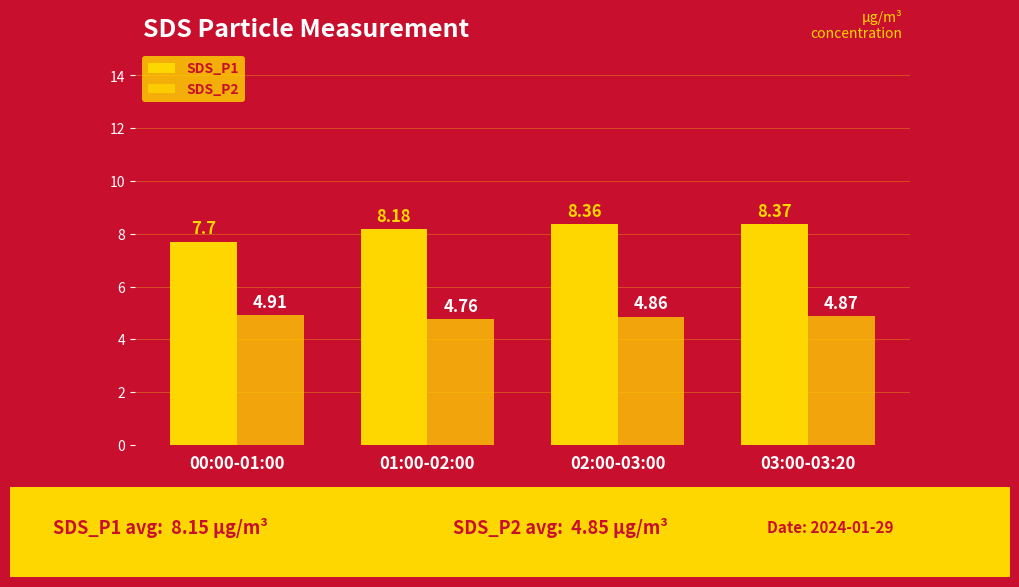

Where does the SDS_P1 series first go above 8?

01:00-02:00